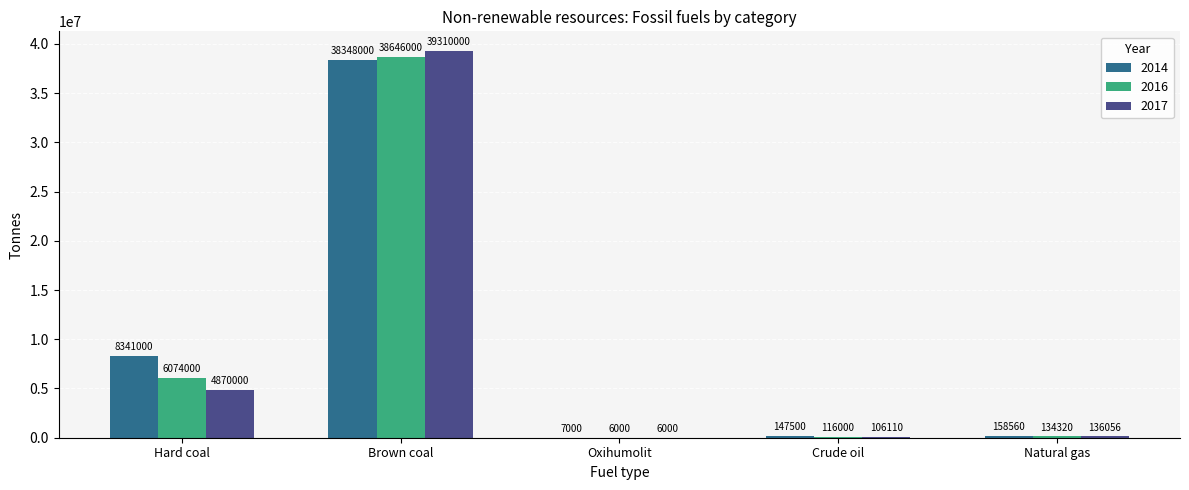

What is the maximum value shown in the chart?

39310000